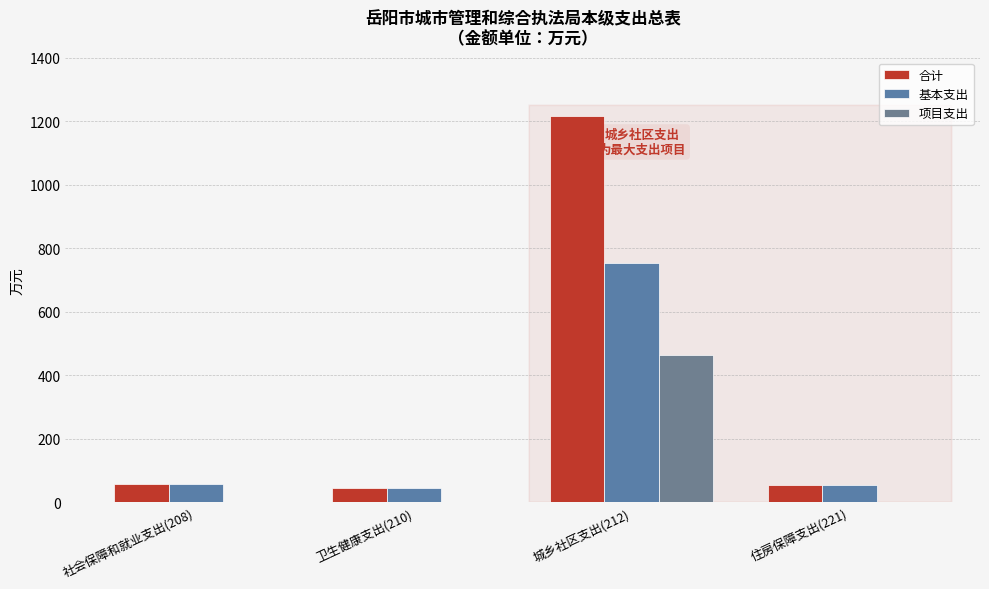

What is the label of the 2nd bar from the right?

城乡社区支出(212)